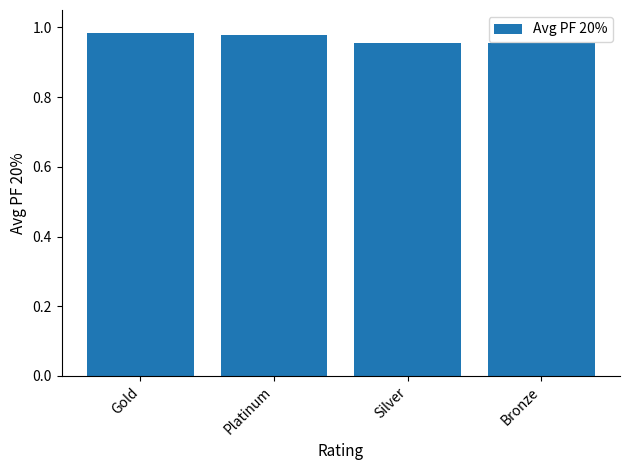

What is the sum of all values?

3.9